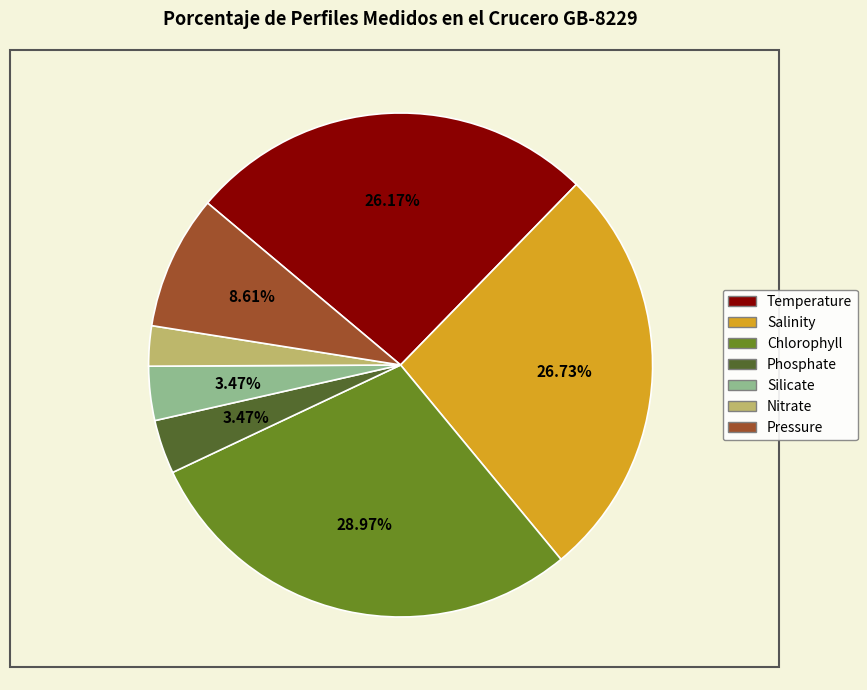

Count the number of slices in the pie.

7